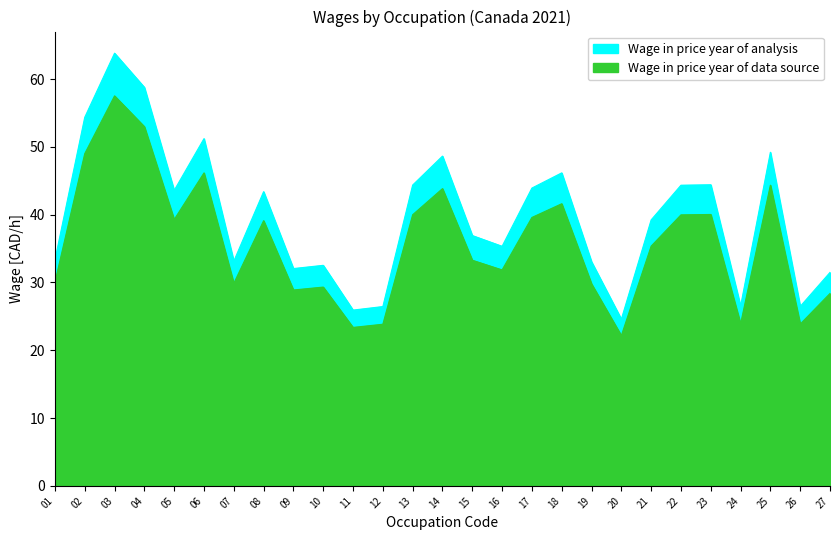

Reading left to right, list all the values displayed in this chart.

Wage in price year of data source: 33.3	54.4	63.8	58.8	43.6	51.2	33.1	43.4	32.1	32.5	25.9	26.4	44.4	48.6	36.9	35.3	43.9	46.2	33.1	24.6	39.2	44.3	44.4	26.5	49.2	26.5	31.5
Wage in price year of analysis: 30.0	49.0	57.5	53.0	39.3	46.2	29.9	39.1	28.9	29.3	23.4	23.8	40.0	43.8	33.3	31.9	39.6	41.6	29.8	22.2	35.4	40.0	40.0	23.9	44.4	23.9	28.4